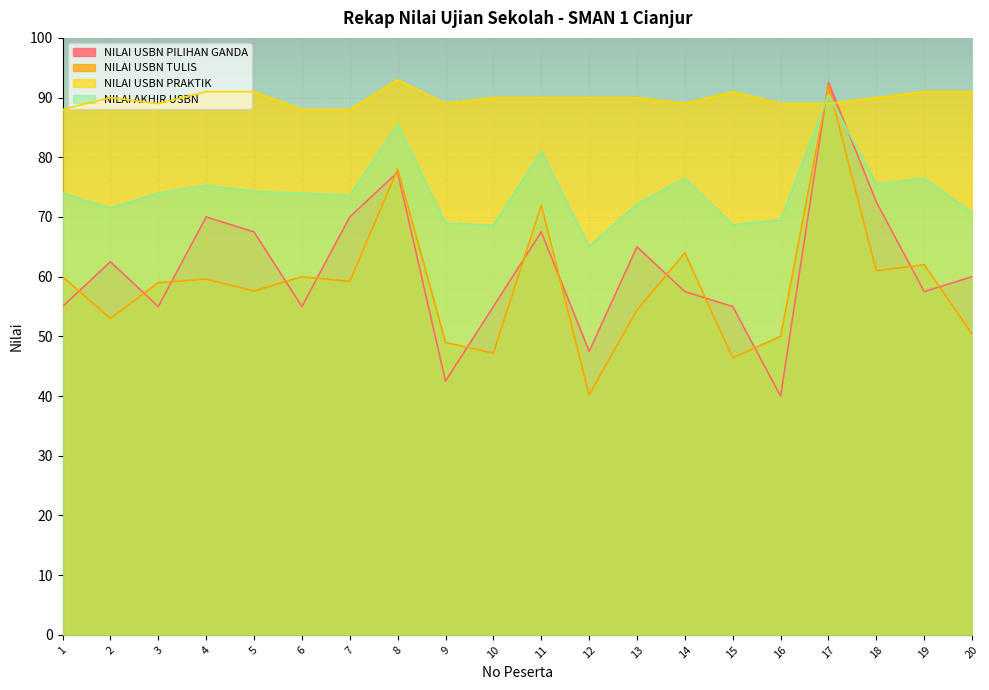

What is the approximate value of NILAI AKHIR USBN at 4?

75.3